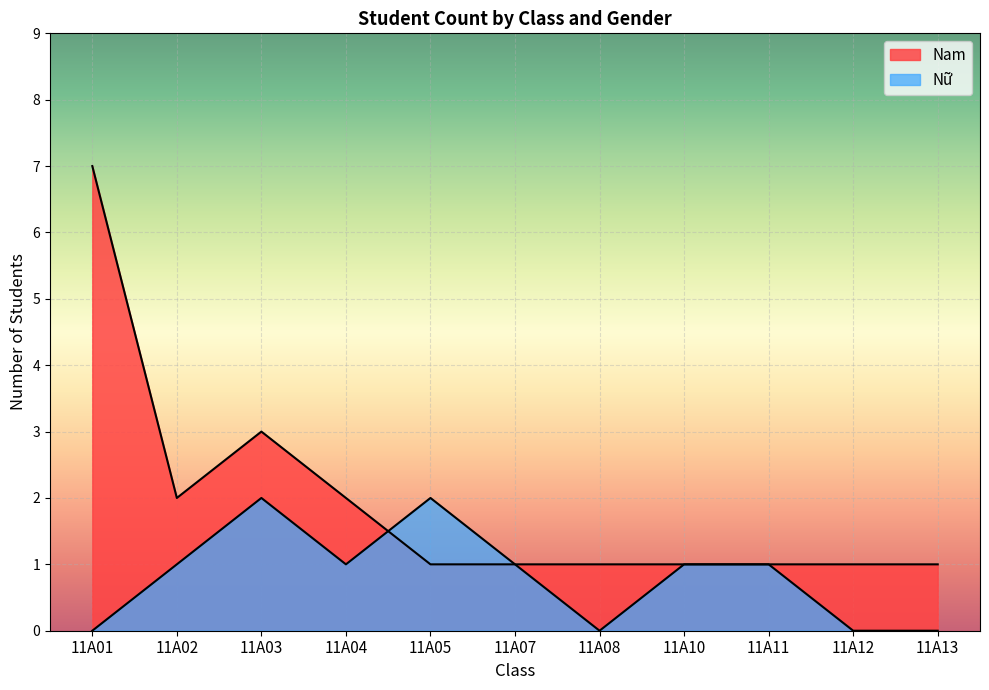

Reading left to right, extract all data points from this chart.

Nam: 11A01=7	11A02=2	11A03=3	11A04=2	11A05=1	11A07=1	11A08=1	11A10=1	11A11=1	11A12=1	11A13=1
Nữ: 11A01=0	11A02=1	11A03=2	11A04=1	11A05=2	11A07=1	11A08=0	11A10=1	11A11=1	11A12=0	11A13=0